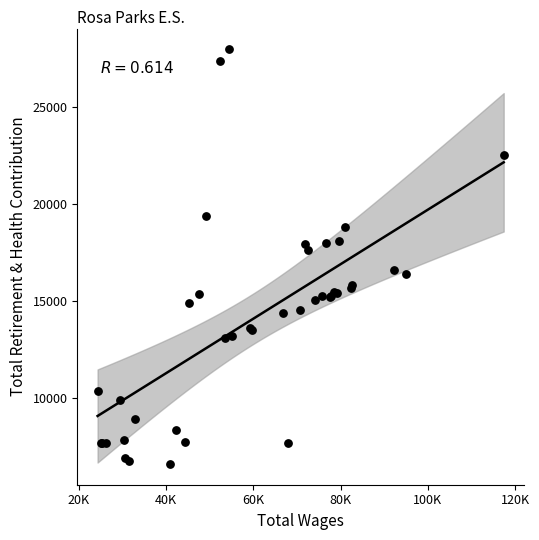

What Y value in the scatter plot is closest to 17297?

17660